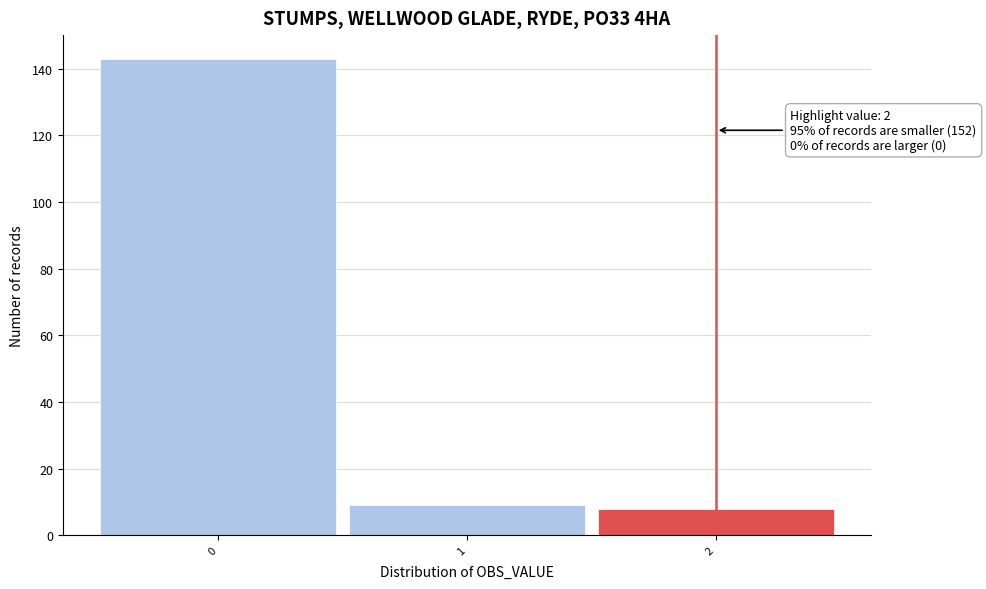

Over which range of the x-axis is the bar tallest?

-0.5 to 0.5